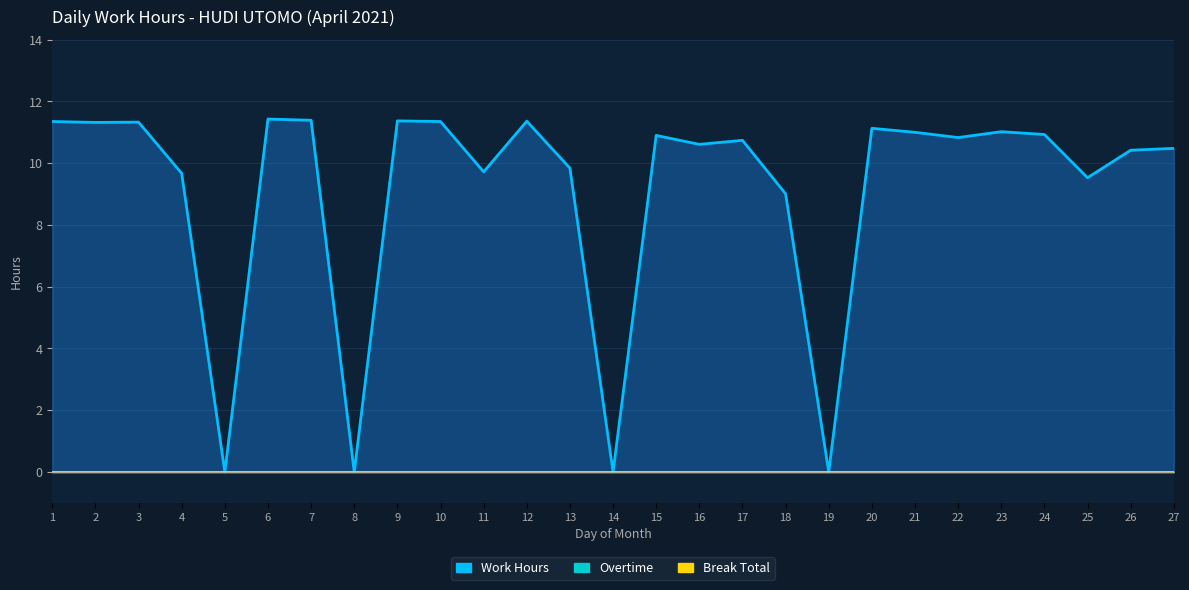

How many data points does each series have?

27